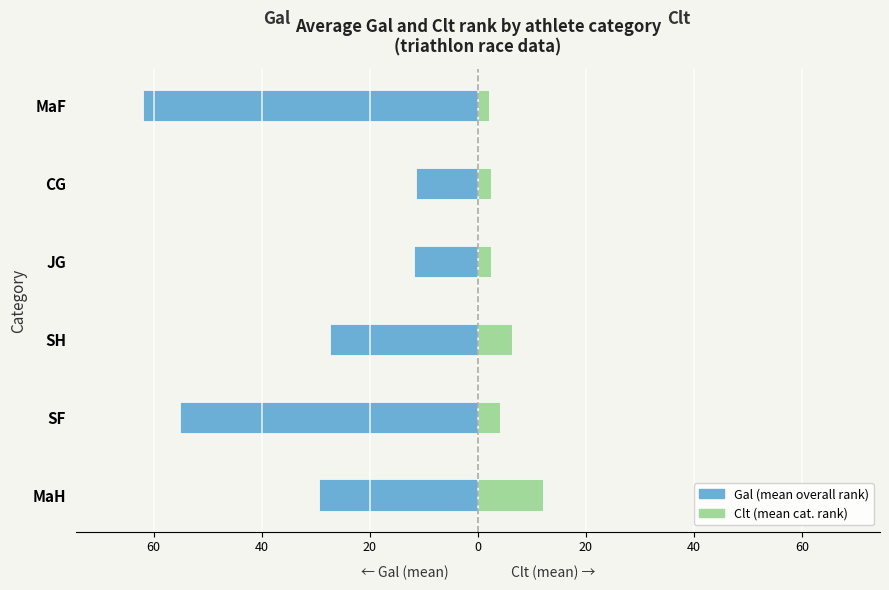

Which series has the widest spread of values?

Gal (mean)